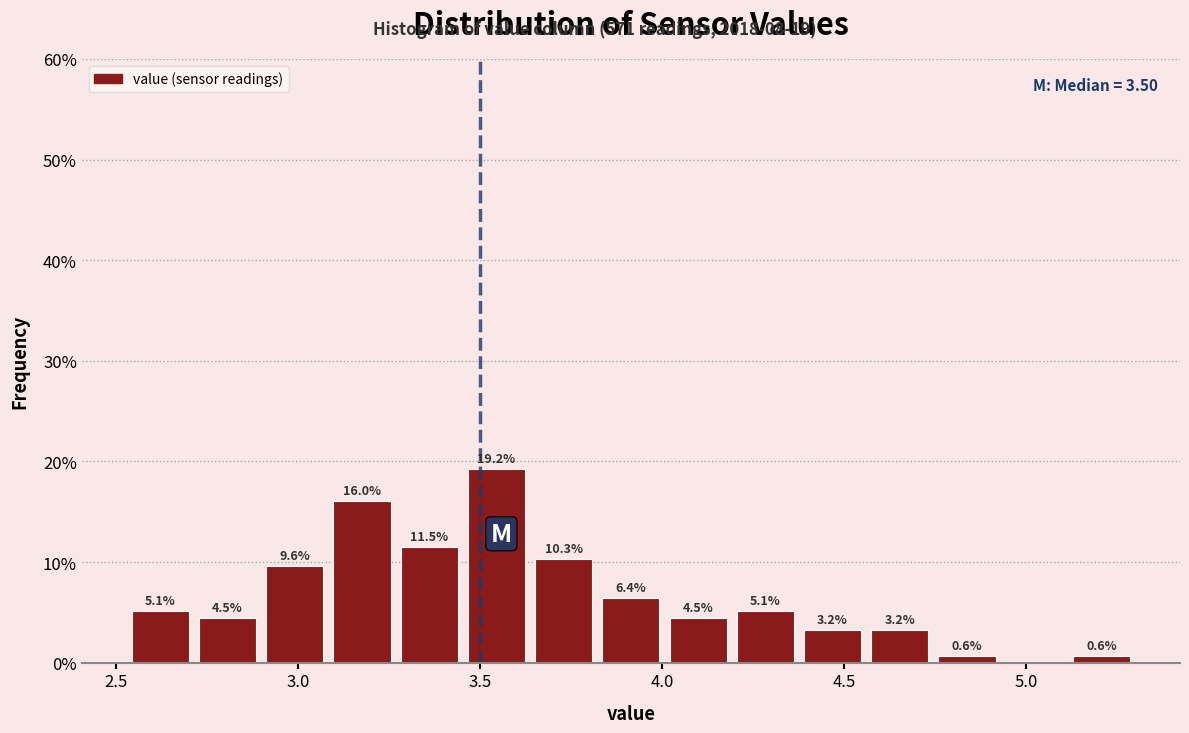

Around what value on the x-axis is the tallest bar? Give the approximate position of its centre, as read against the axis.

3.55